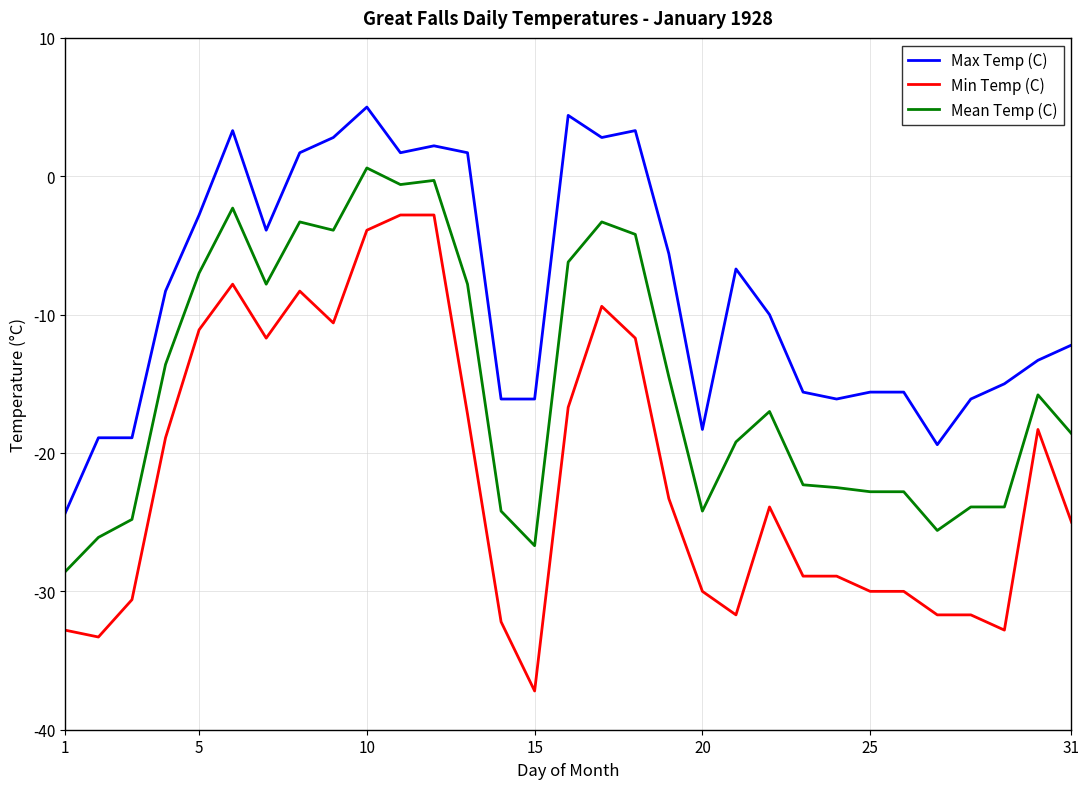

List the series in order of their peak value, highest first.

Max Temp (C), Mean Temp (C), Min Temp (C)